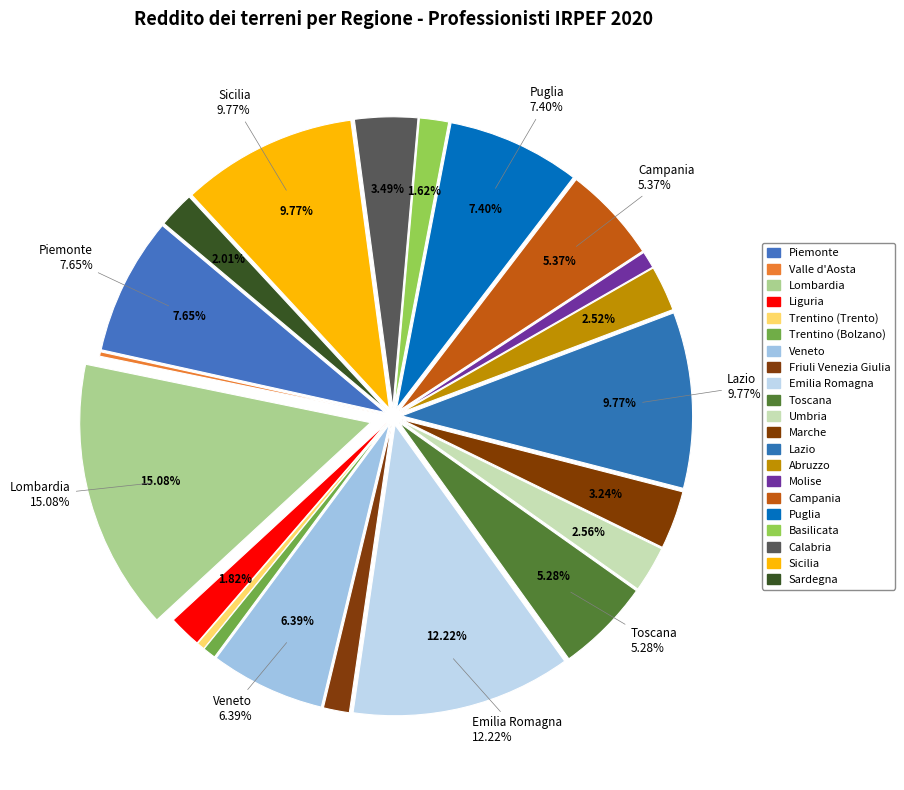

How much of the chart is everything except Marche?

96.8%